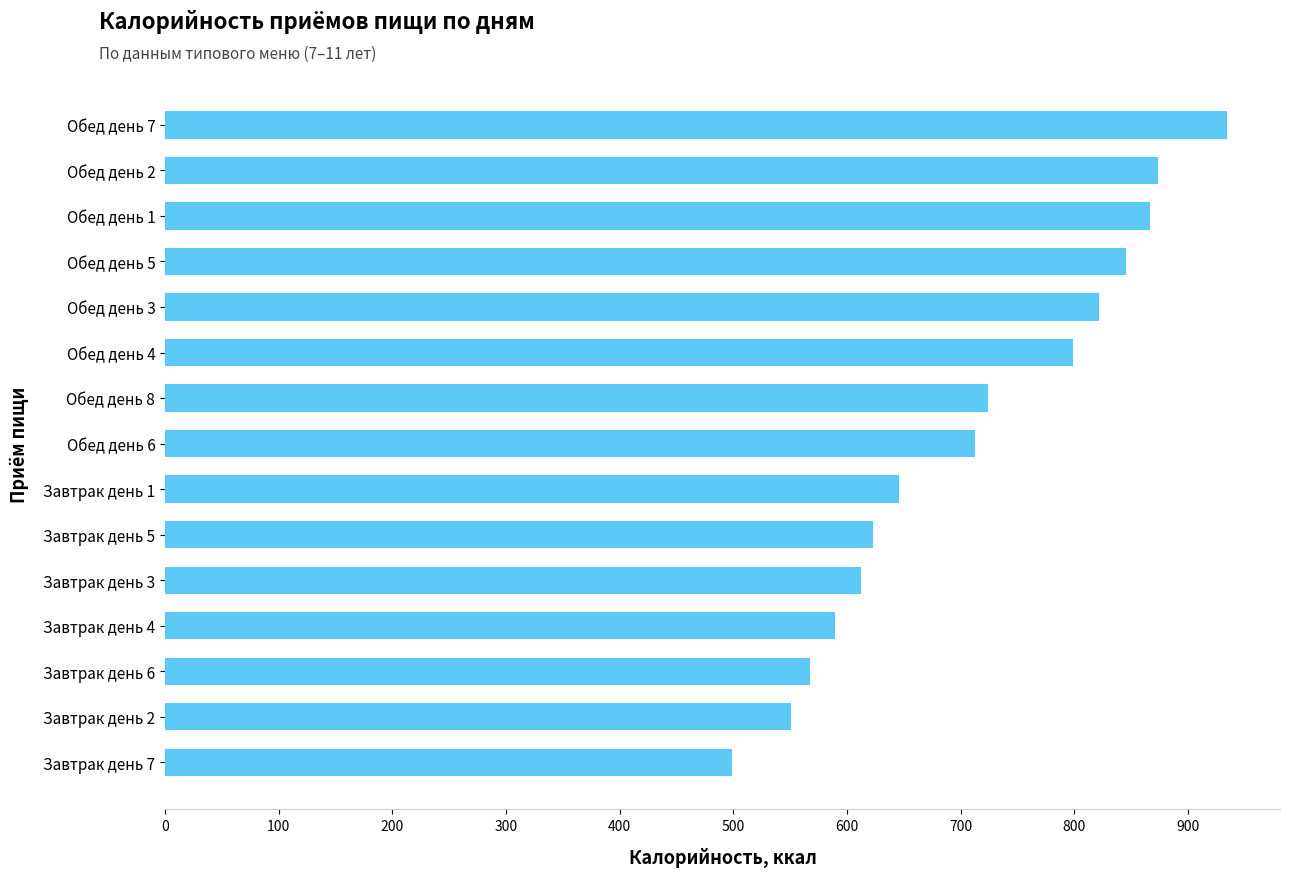

What is the sum of all values?

10663.1